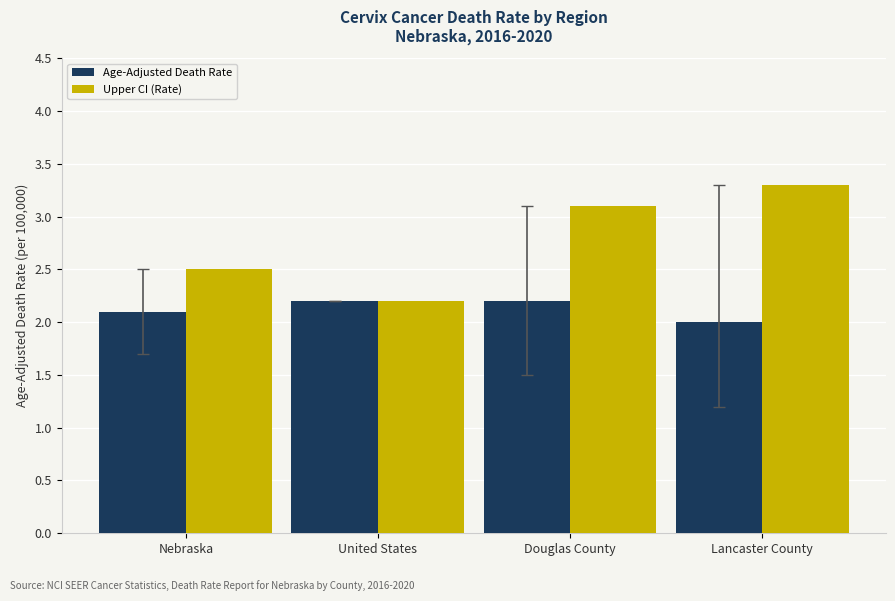

Is the value of Upper CI (Rate) at Douglas County greater than the value of Age-Adjusted Death Rate at Lancaster County?

Yes